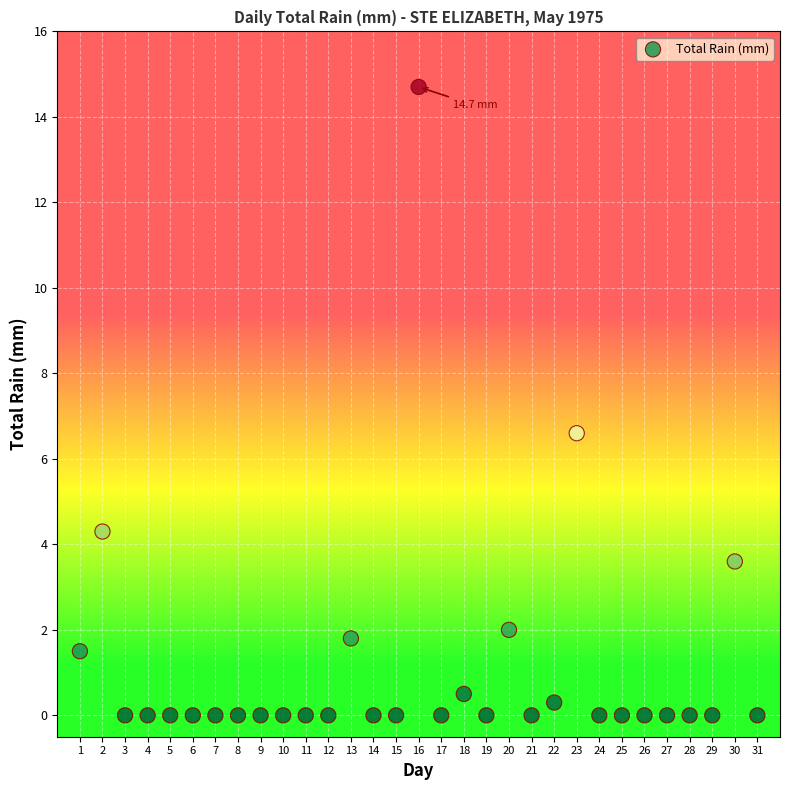

What Y value in the scatter plot is closest to 7?

6.6